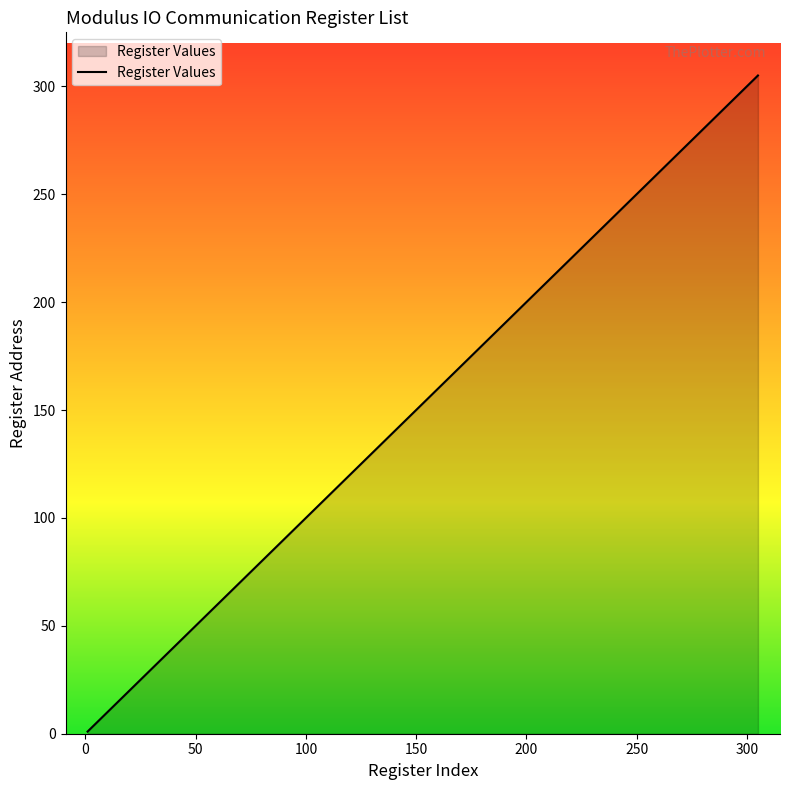

What is the difference between the maximum and minimum values?

304